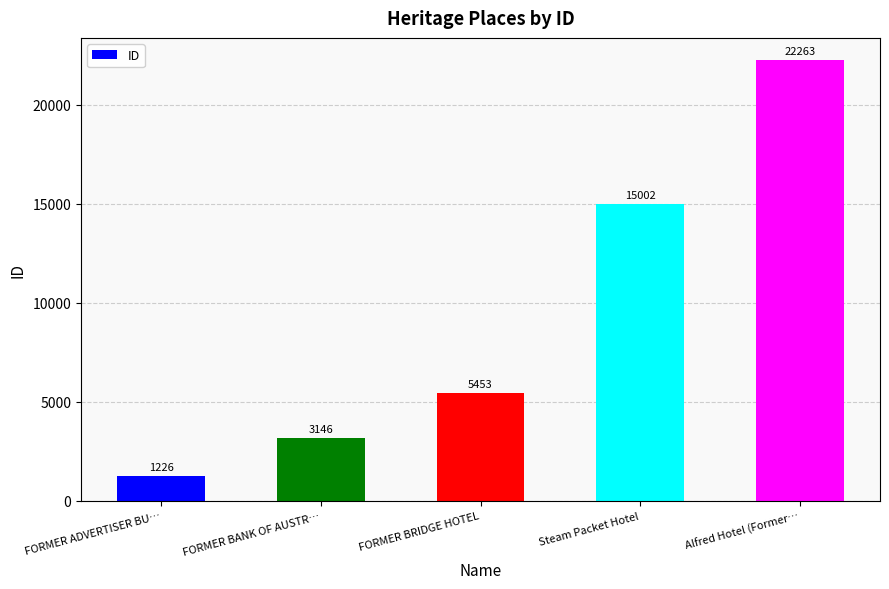

List the labels in order of value, largest first.

Alfred Hotel (Former…, Steam Packet Hotel, FORMER BRIDGE HOTEL, FORMER BANK OF AUSTR…, FORMER ADVERTISER BU…